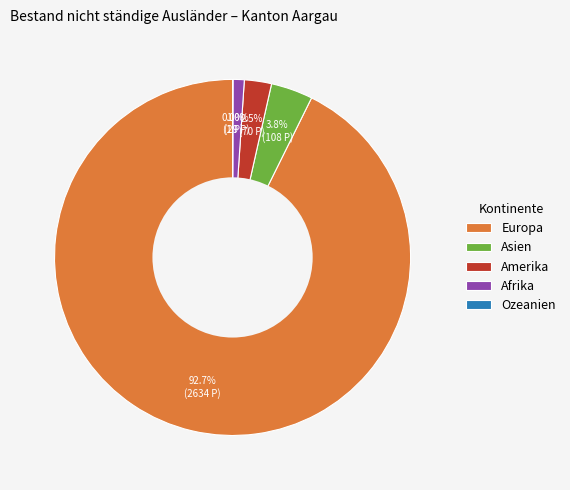

To the nearest percent, what is the average slice percentage?

20%